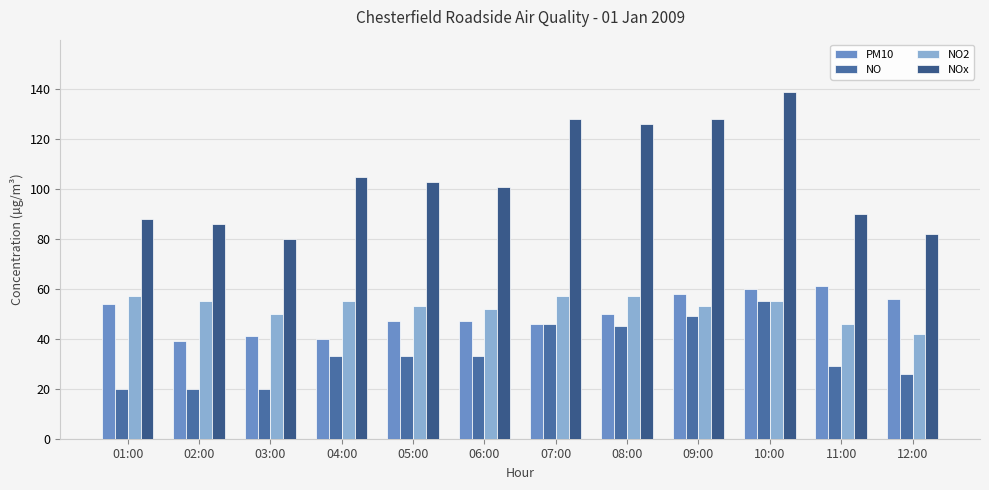

How many groups of bars are there?

12